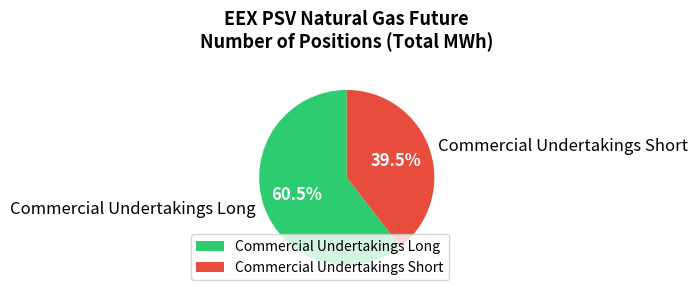

Is Commercial Undertakings Short the majority of the pie?

No